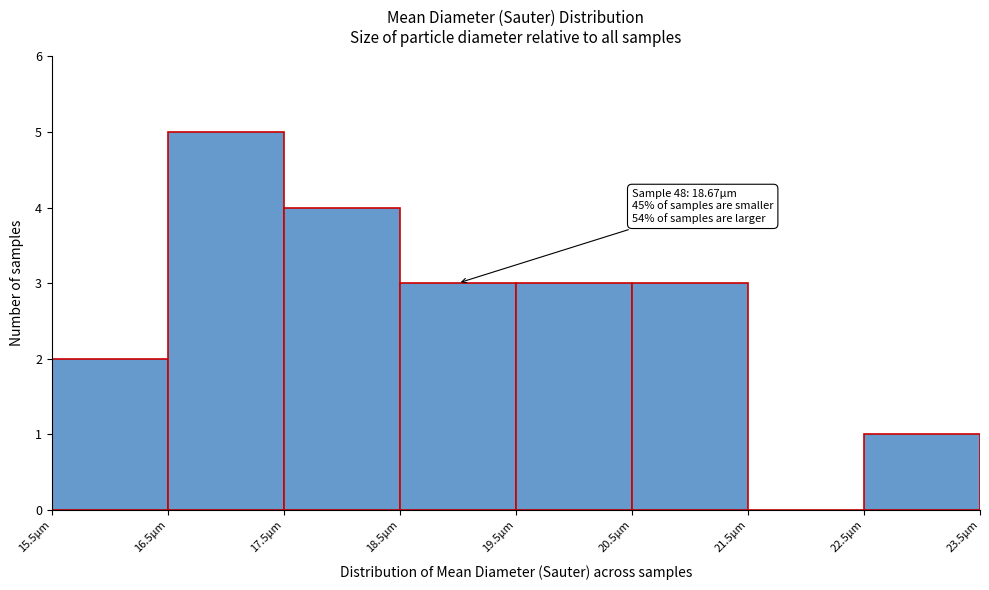

Which range on the x-axis has the tallest bar?

16.5 to 17.5